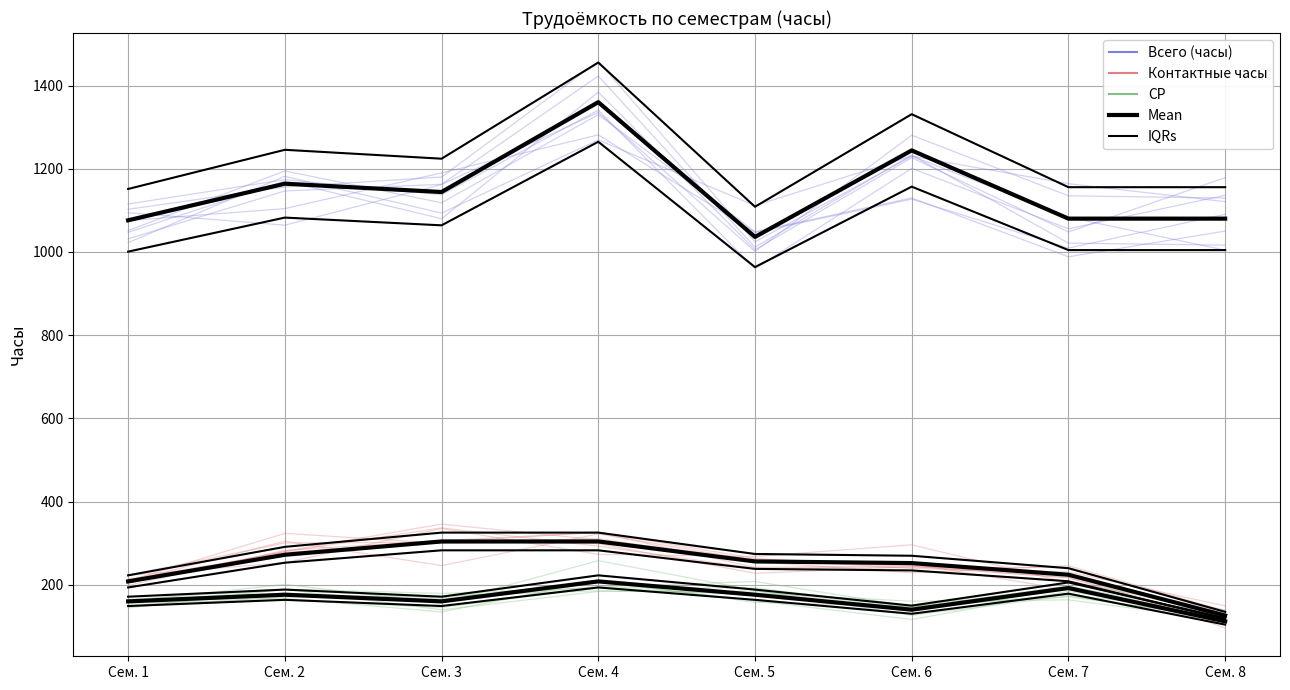

How many interior local peaks does the Mean series have?

3